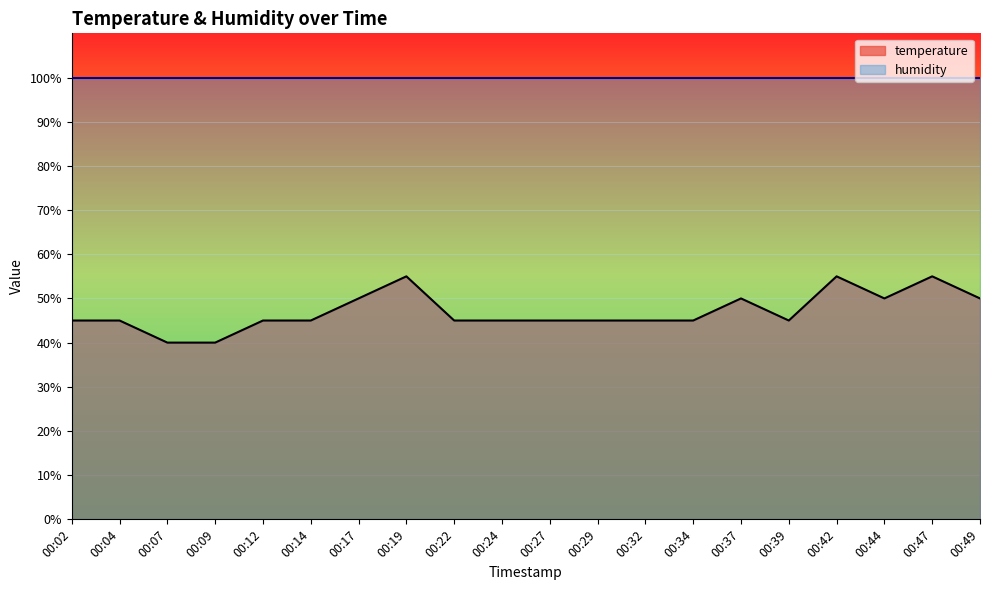

At which label is the value closest to 47?

00:02